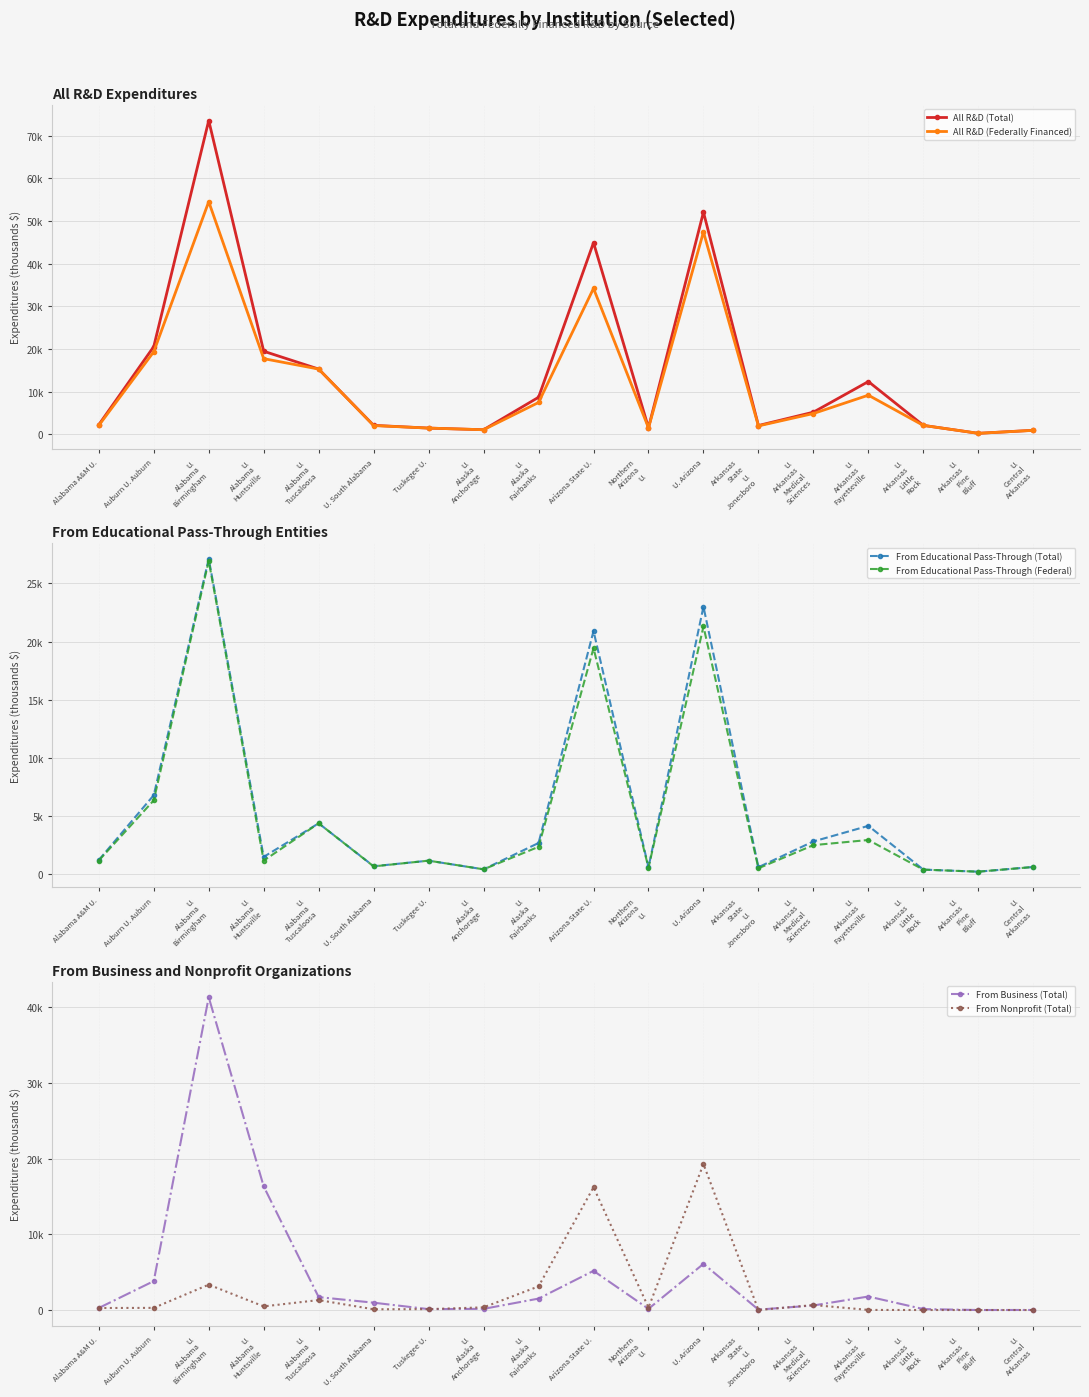

Where does the From Nonprofit (Total) series first go above 322?

U.
Alabama
Birmingham